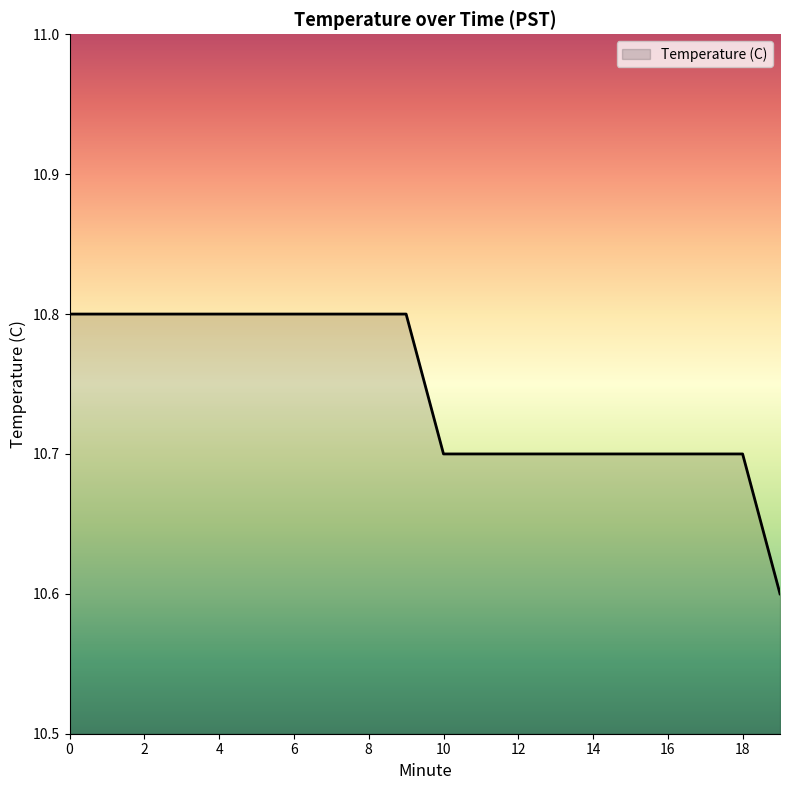

What is the minimum value shown in the chart?

10.6